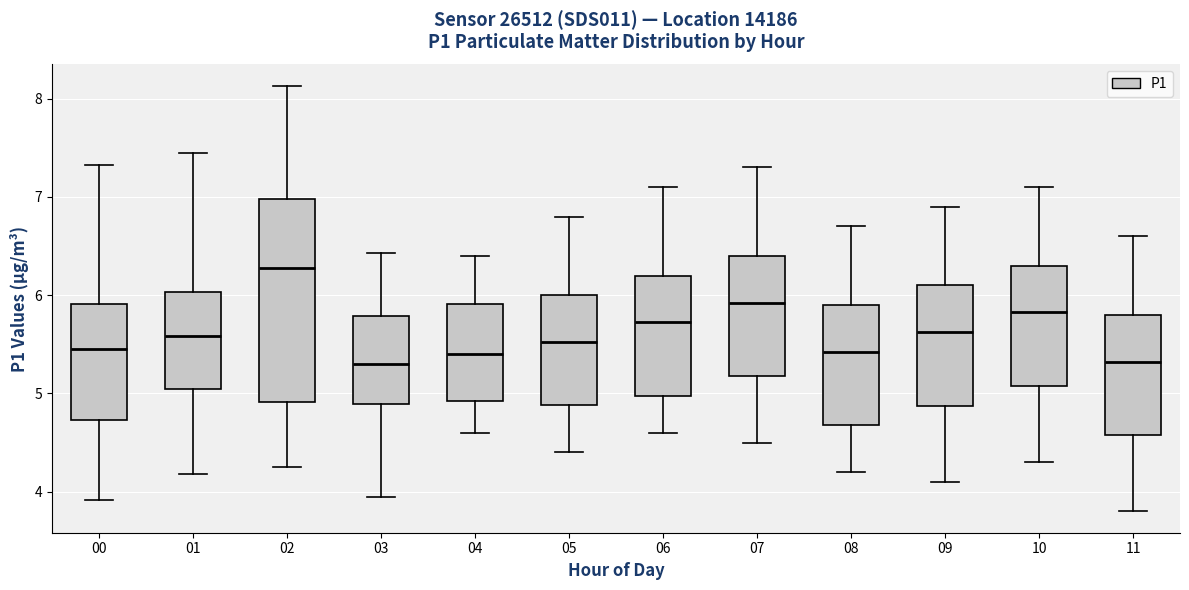

Where is the lower edge of the box at x = 08 on the y-axis? The values are not printed on the chart, so give them approximately, as read against the axis.

4.7